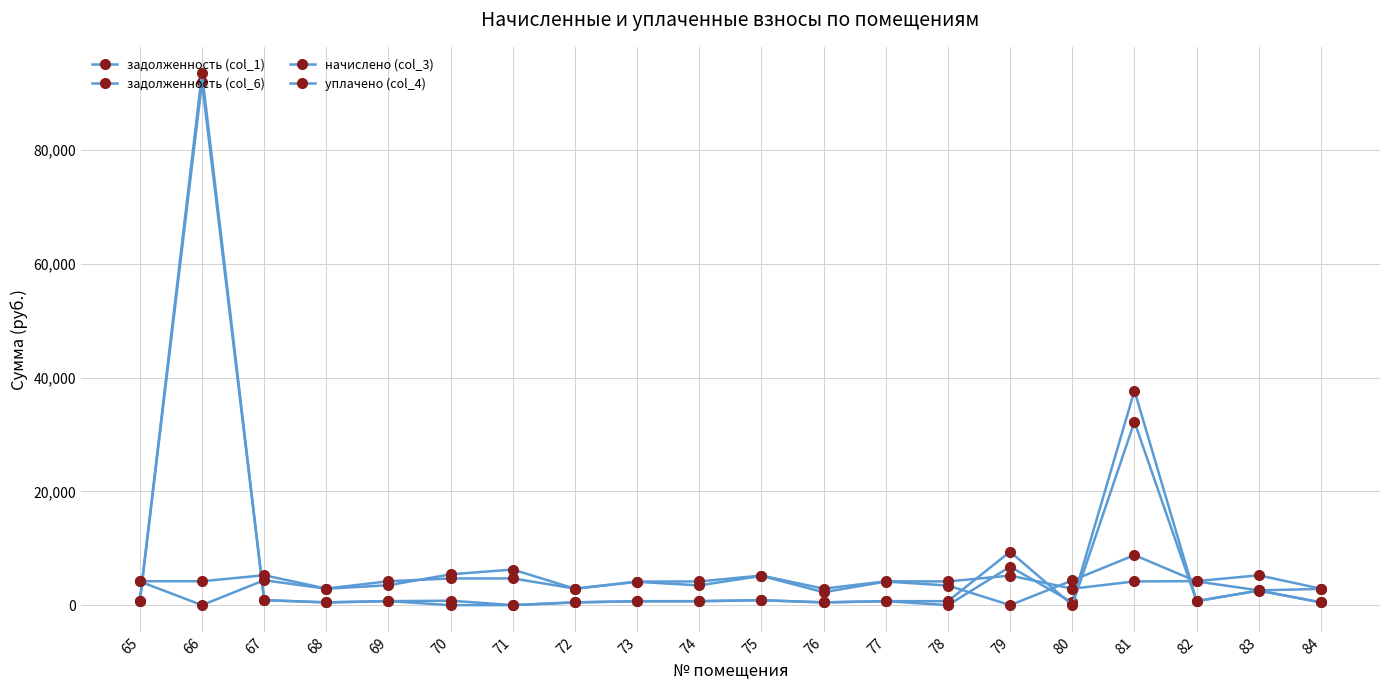

Does the chart have visible grid lines?

Yes